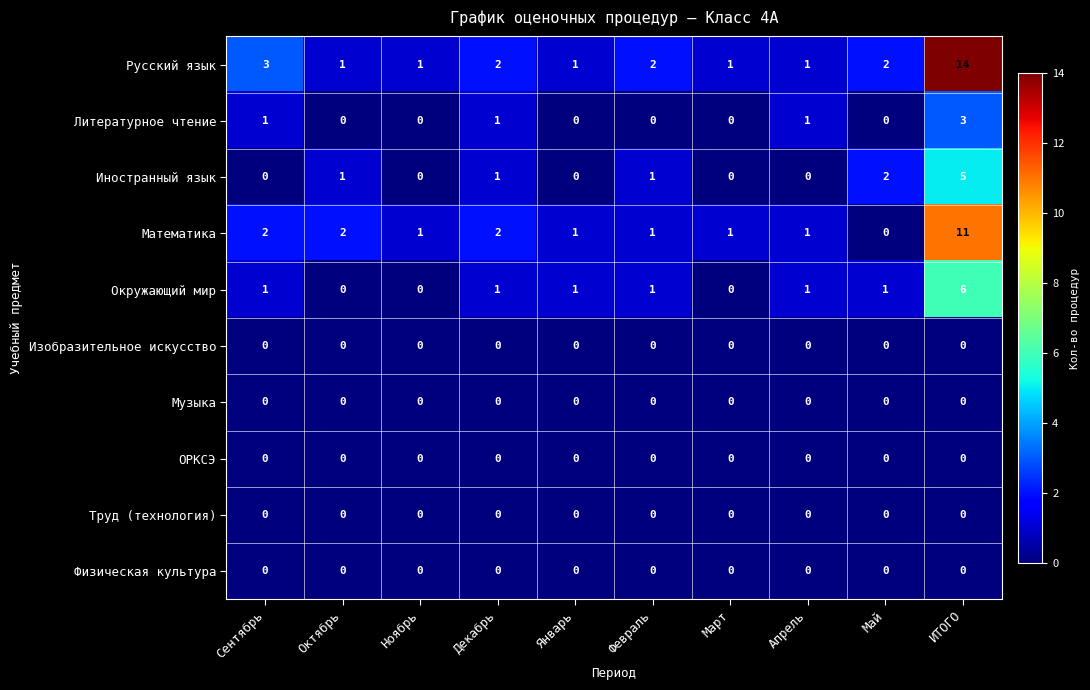

The value of Русский язык at Январь is 0. True or false?

False